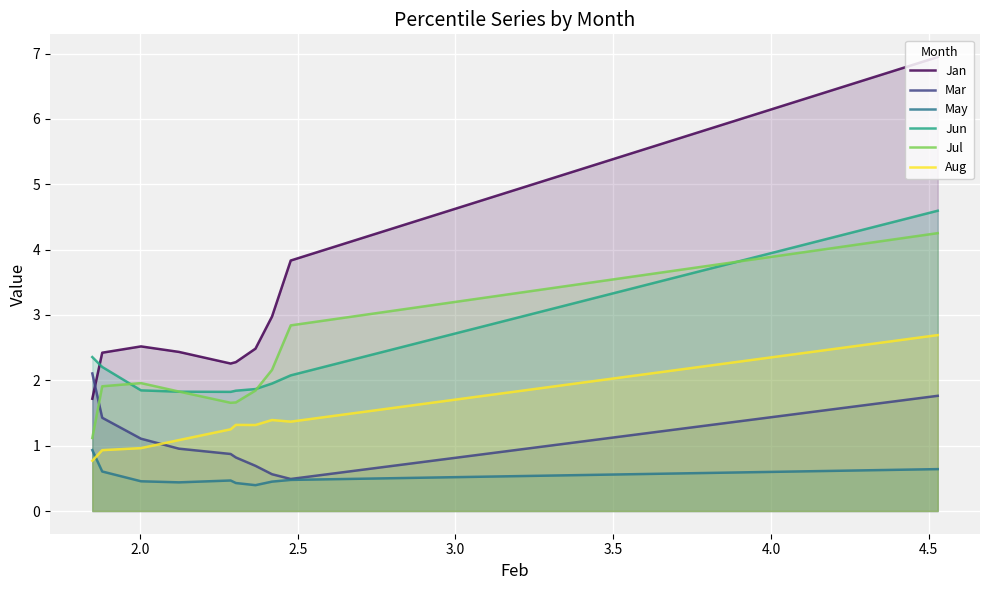

Which series has the largest total across all categories?

Jan